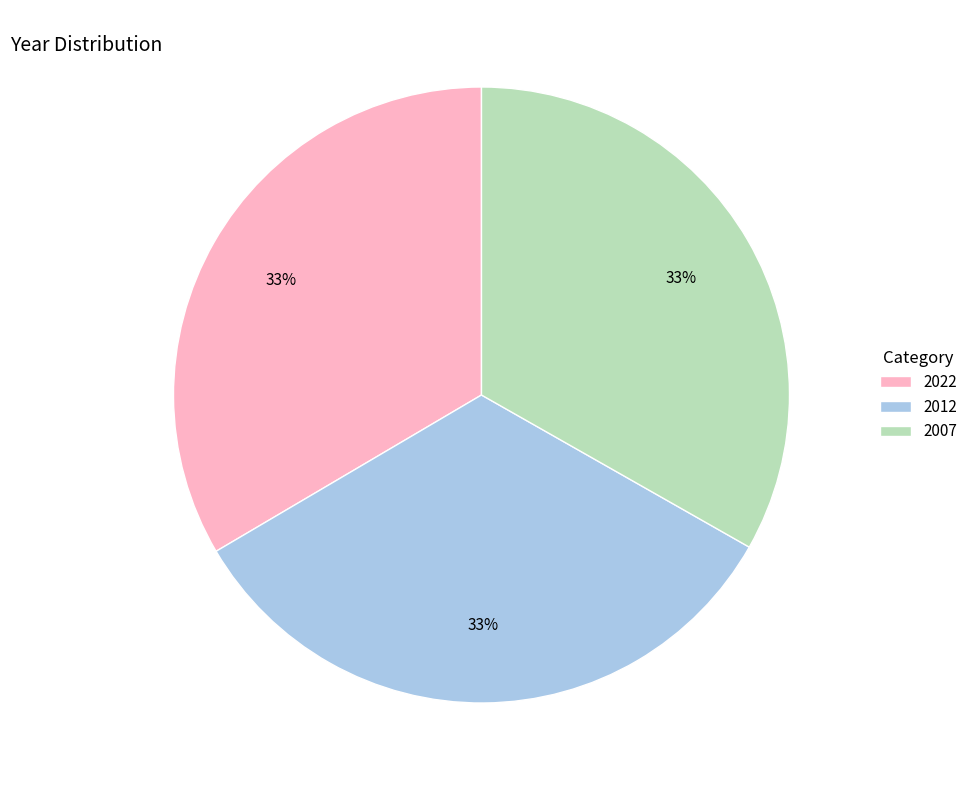

Approximately how many times larger is the value at 2012 compared to 2022?

1.0